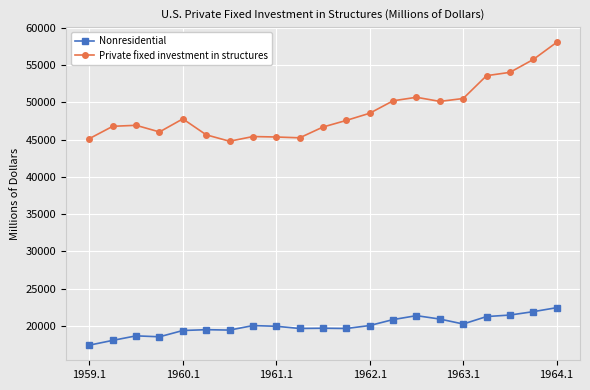

List the series in order of their peak value, lowest first.

Nonresidential, Private fixed investment in structures